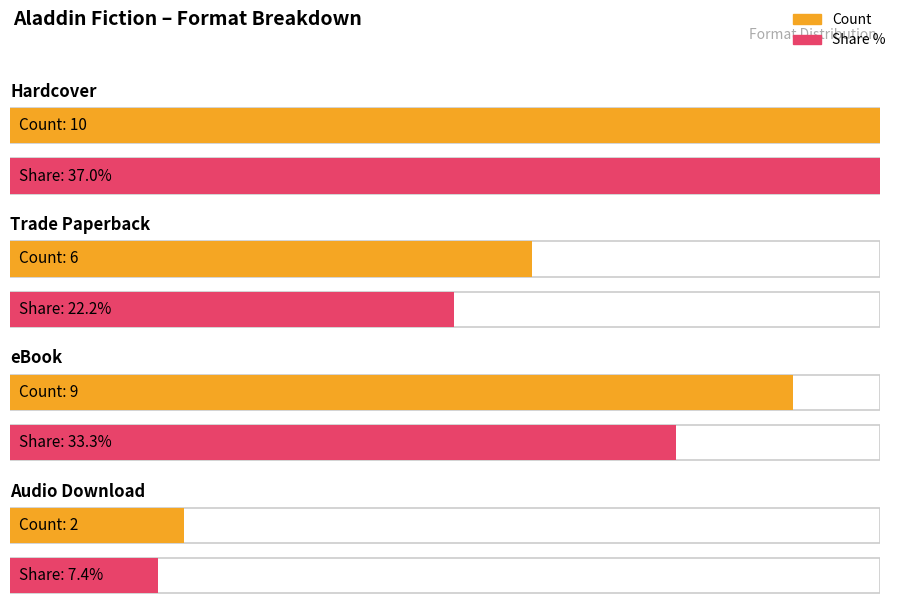

What is the sum of the Trade Paperback values at 1 and 0?

12